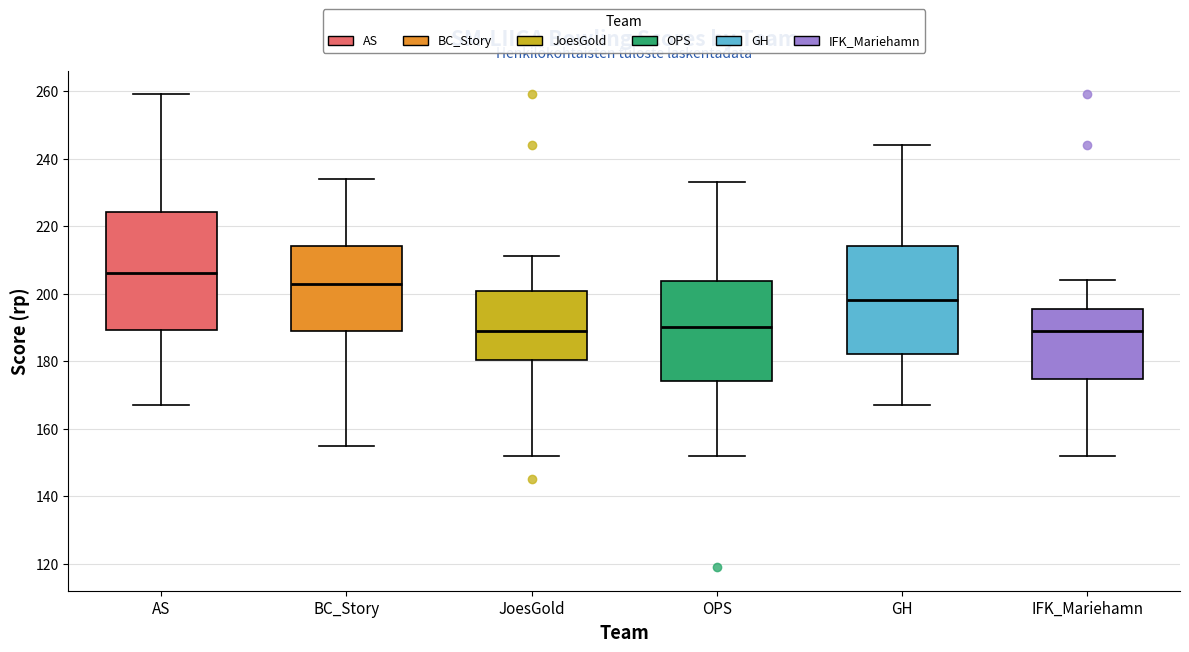

Reading left to right, transcribe this box plot: for each box, give where its median line is, the range the box spans, and where its two whiskers end, as read against the y-axis. The values are not printed on the chart, so give them approximately, as read against the axis.

AS: median 206, box 190 to 224, whiskers 168 to 260
BC_Story: median 204, box 190 to 214, whiskers 156 to 234
JoesGold: median 190, box 180 to 200, whiskers 152 to 212
OPS: median 190, box 174 to 204, whiskers 152 to 234
GH: median 198, box 182 to 214, whiskers 168 to 244
IFK_Mariehamn: median 190, box 174 to 196, whiskers 152 to 204